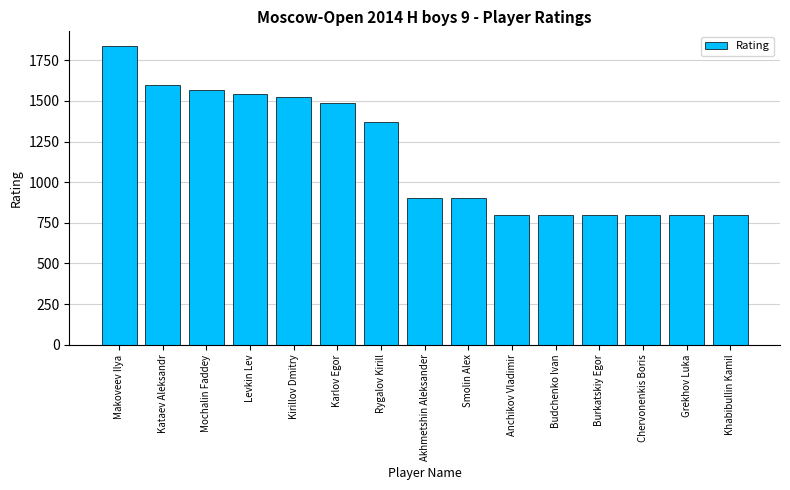

What is the average value?

1168